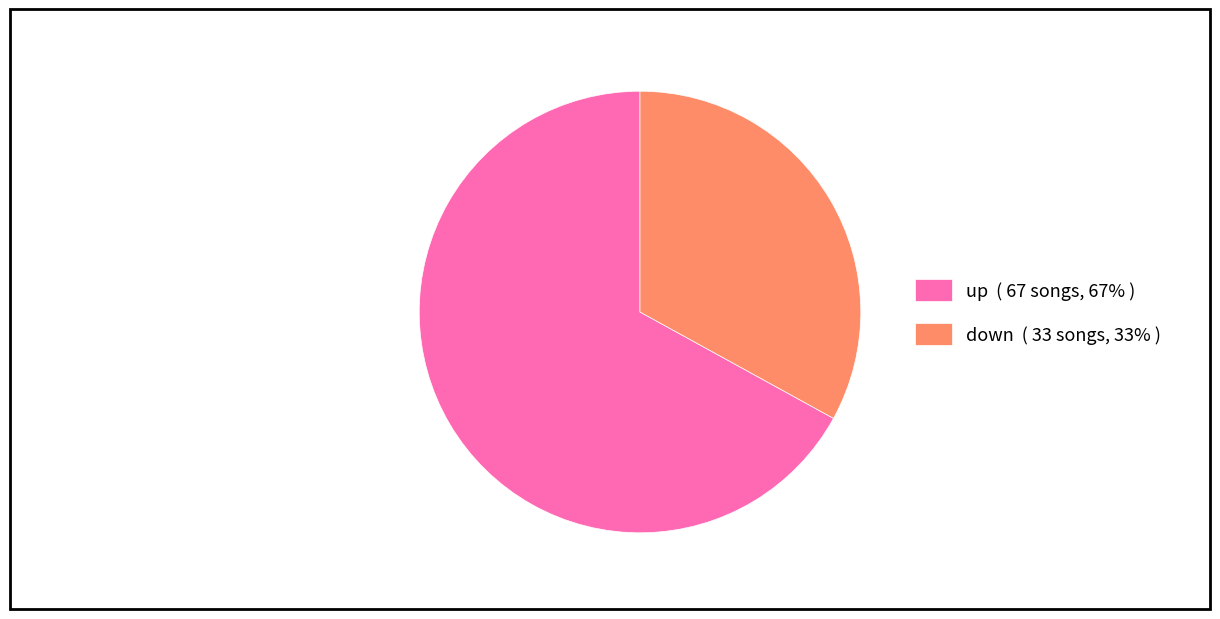

True or false: down accounts for 33% of the total.

True